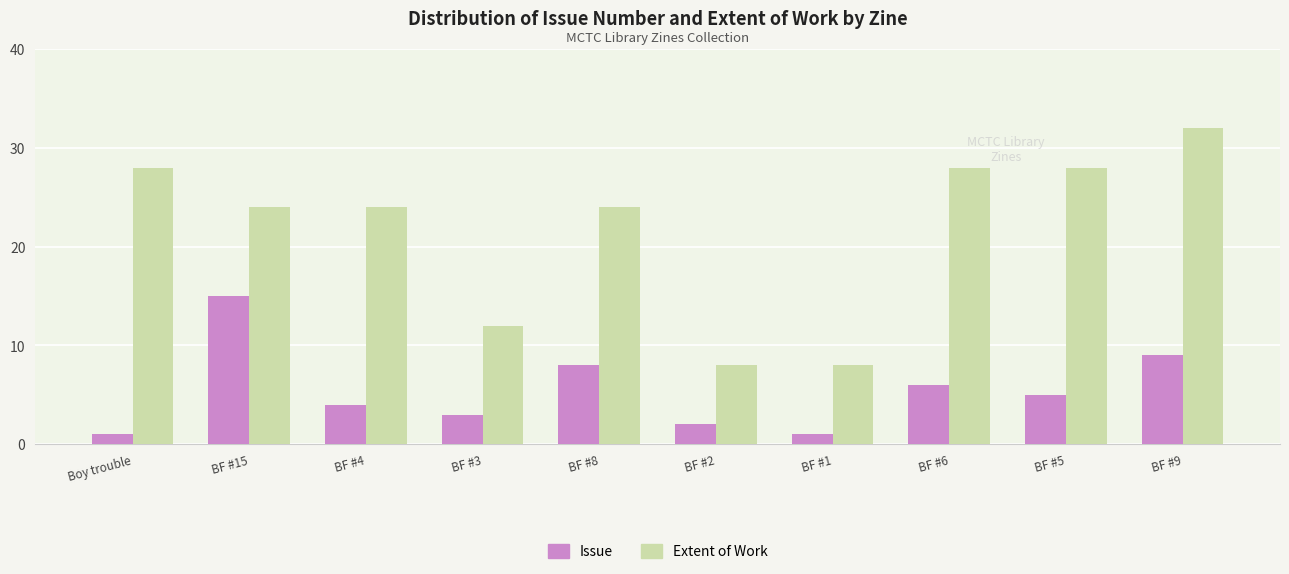

What is the label of the 1st bar from the left?

Boy trouble